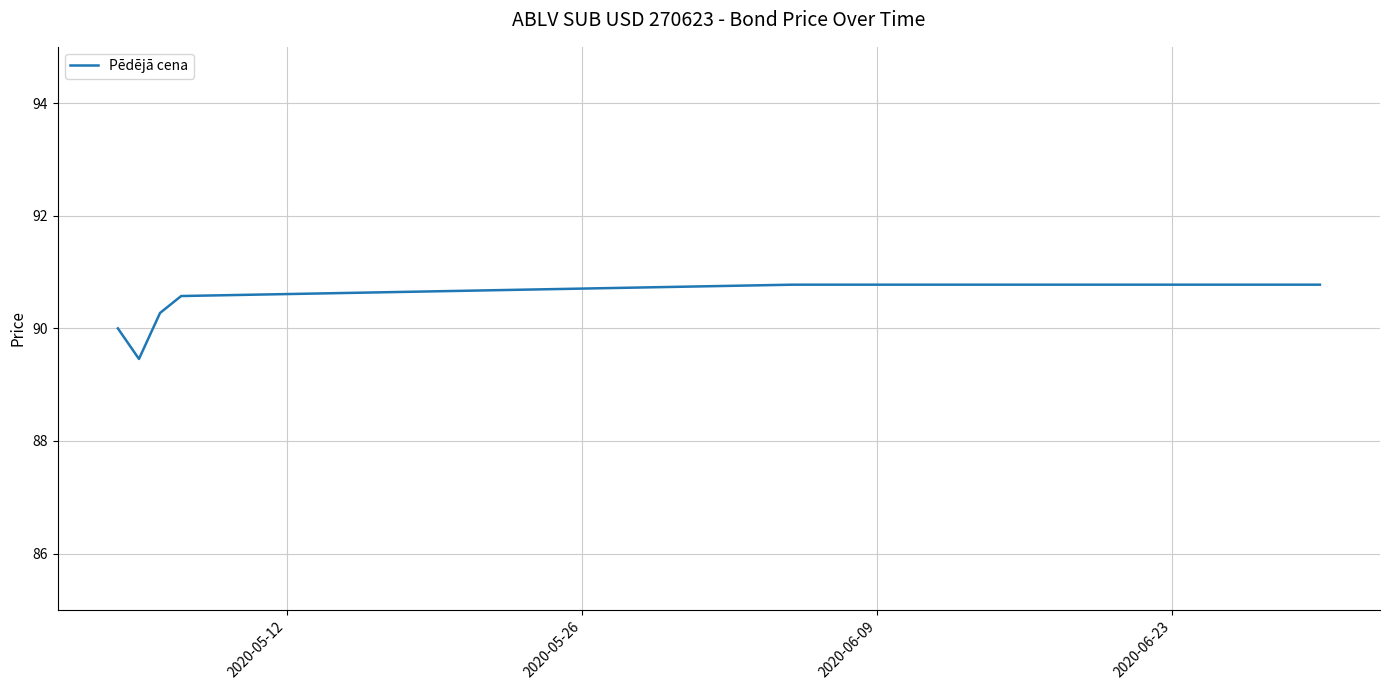

What is the minimum value shown in the chart?

89.5